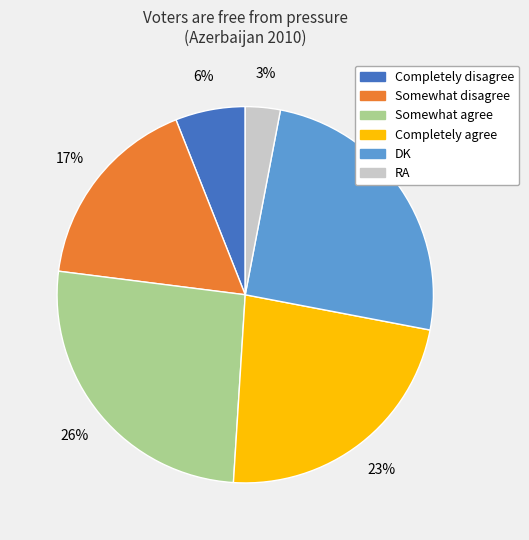

The Completely agree slice represents 23% of the pie. True or false?

True